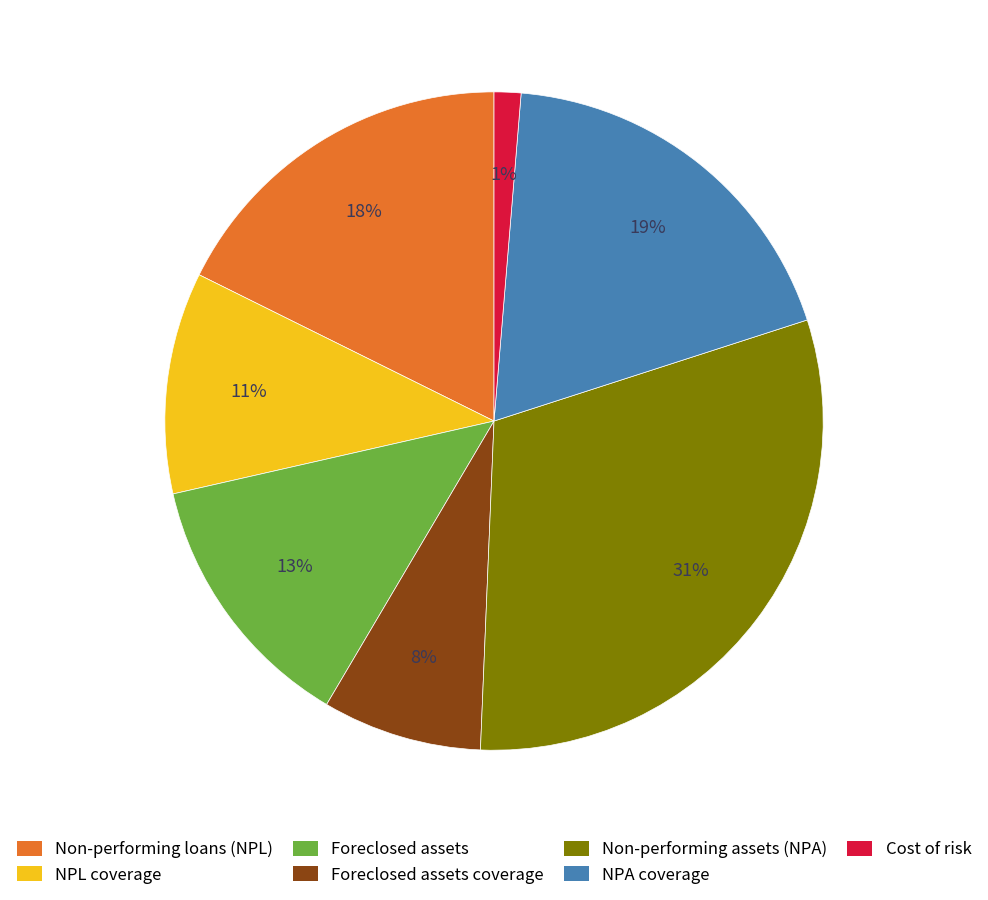

Does NPA coverage represent more than half of the total?

No